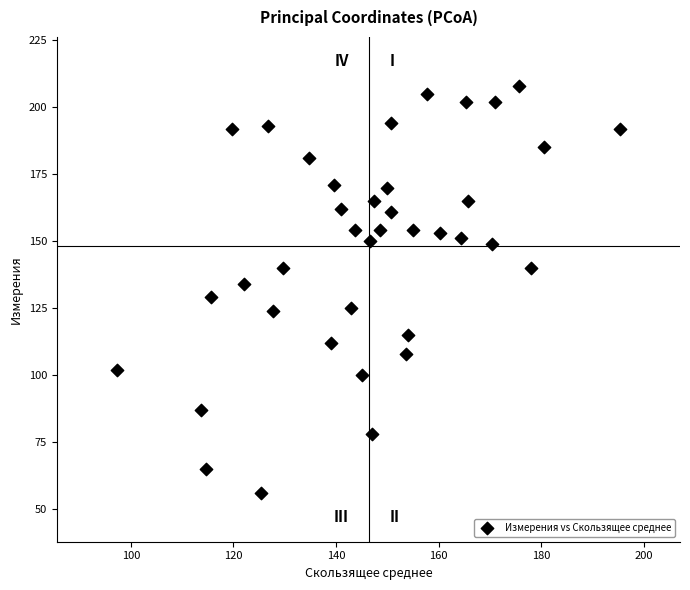

What is the range of Y values (max minus min)?

152